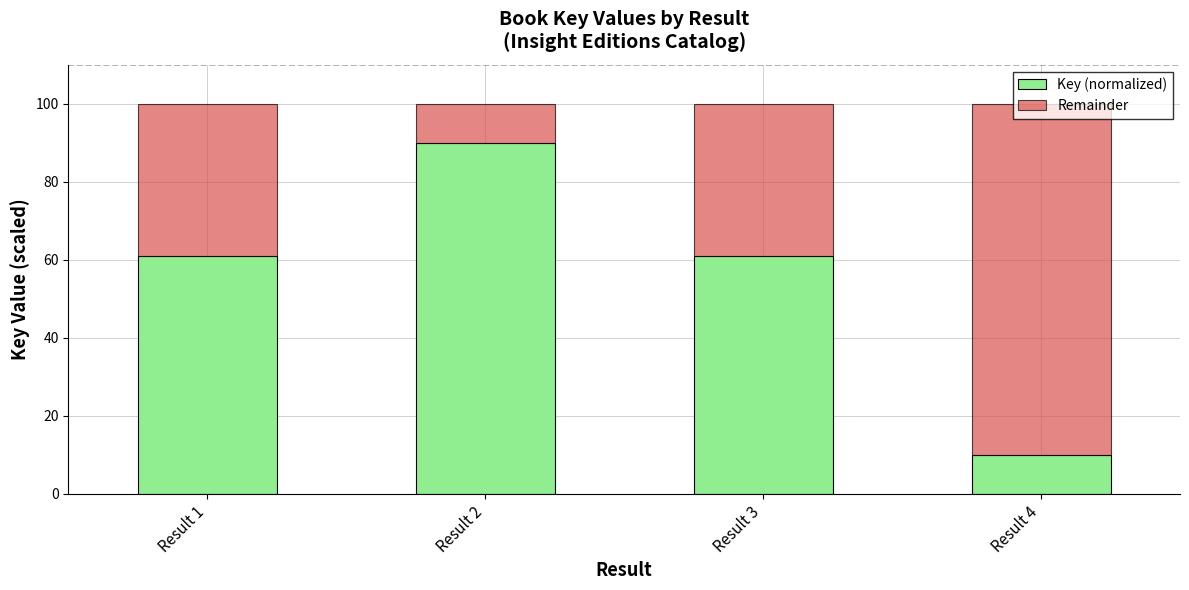

What is the total value across all series at Result 1?

100.0